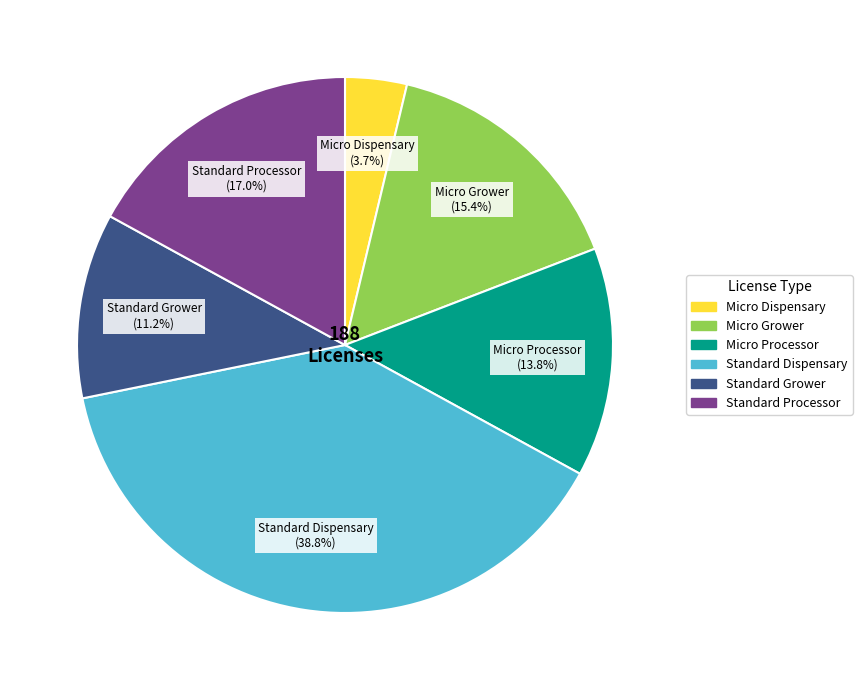

To the nearest percent, what percentage of the pie is Standard Grower?

11%